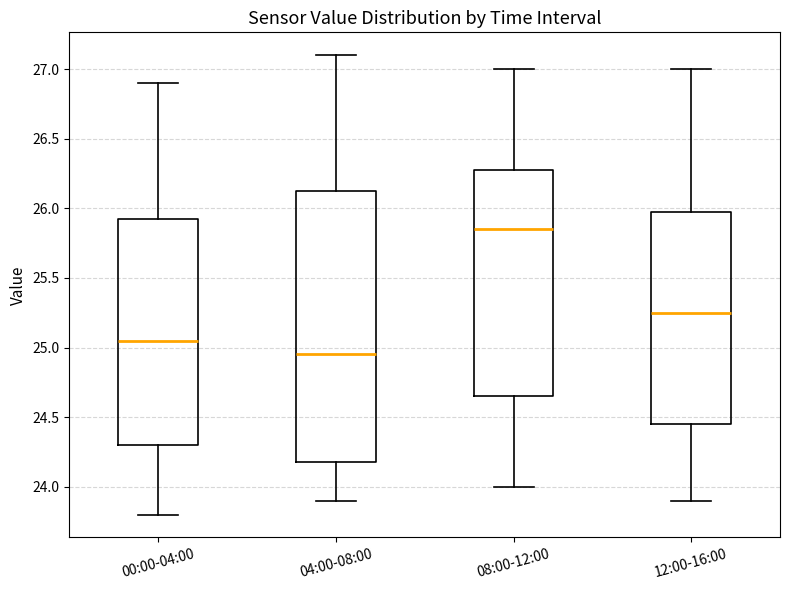

Reading left to right, transcribe this box plot: for each box, give where its median line is, the range the box spans, and where its two whiskers end, as read against the y-axis. The values are not printed on the chart, so give them approximately, as read against the axis.

00:00-04:00: median 25.05, box 24.30 to 25.95, whiskers 23.80 to 26.90
04:00-08:00: median 24.95, box 24.20 to 26.15, whiskers 23.90 to 27.10
08:00-12:00: median 25.85, box 24.65 to 26.30, whiskers 24.00 to 27.00
12:00-16:00: median 25.25, box 24.45 to 26.00, whiskers 23.90 to 27.00